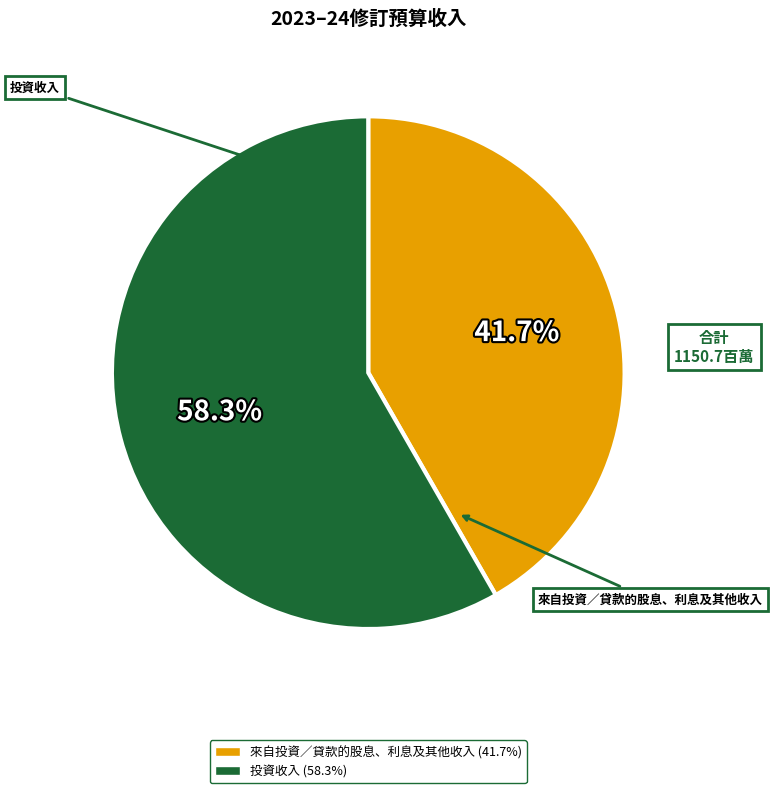

True or false: 投資收入 accounts for 52% of the total.

False